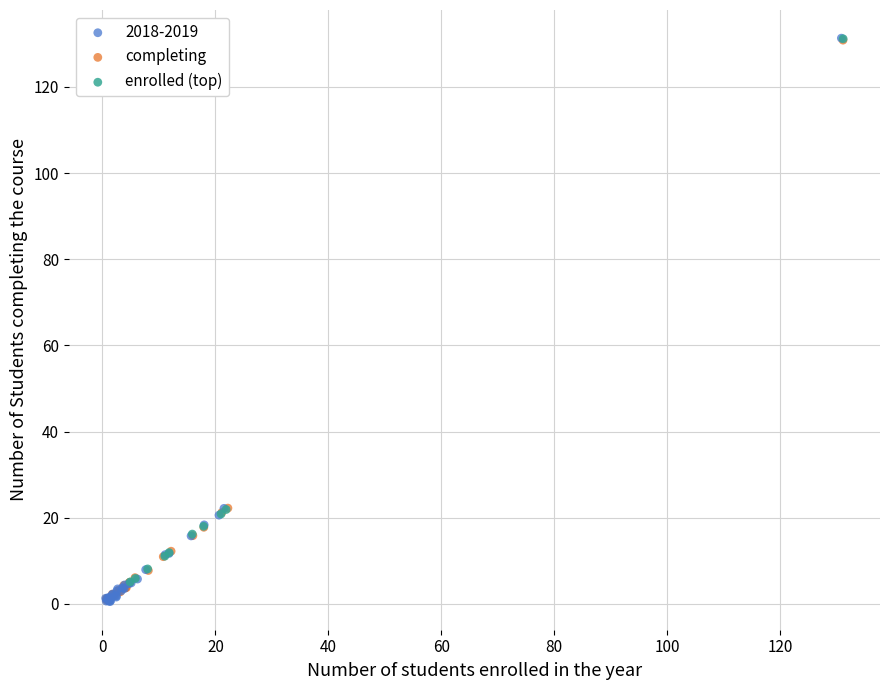

Which series has the widest spread of Y values?

2018-2019